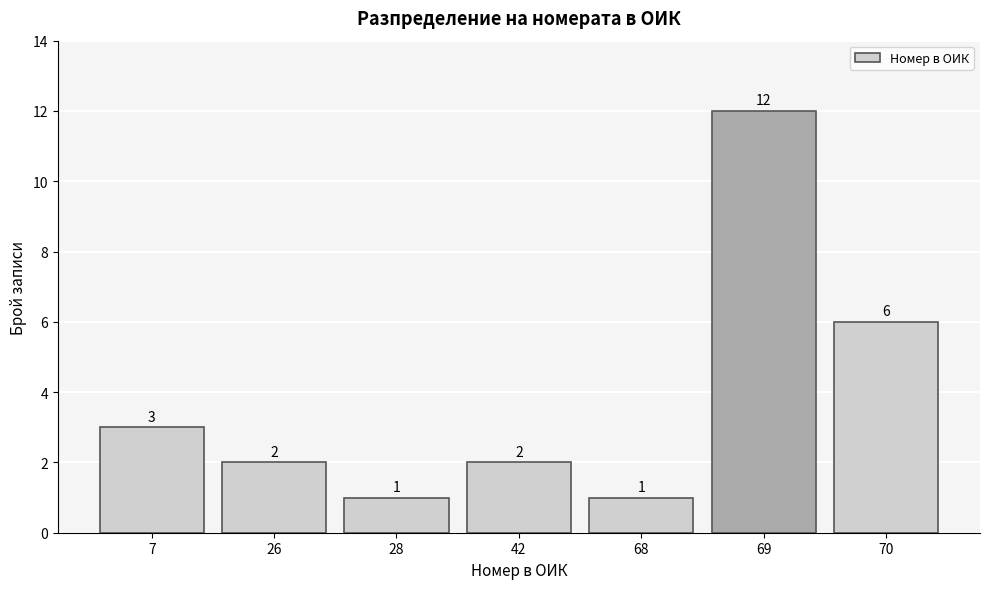

Reading left to right, transcribe all the data shown in this chart.

3	2	1	2	1	12	6